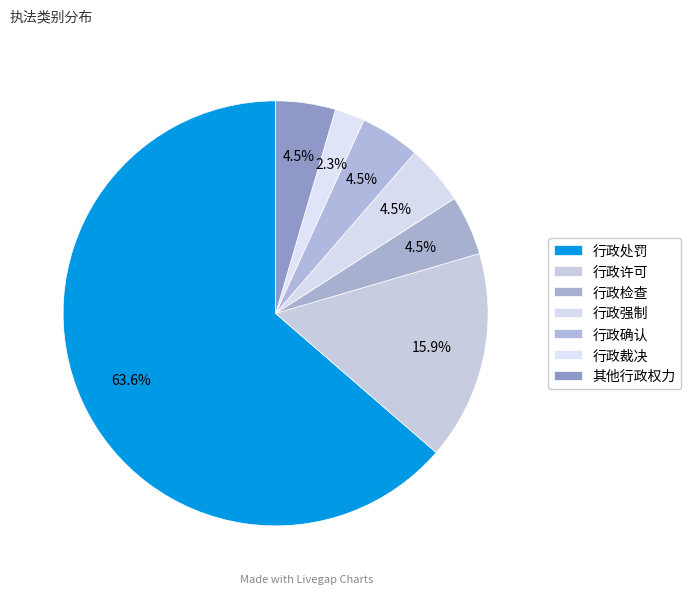

Does 行政许可 represent more than half of the total?

No